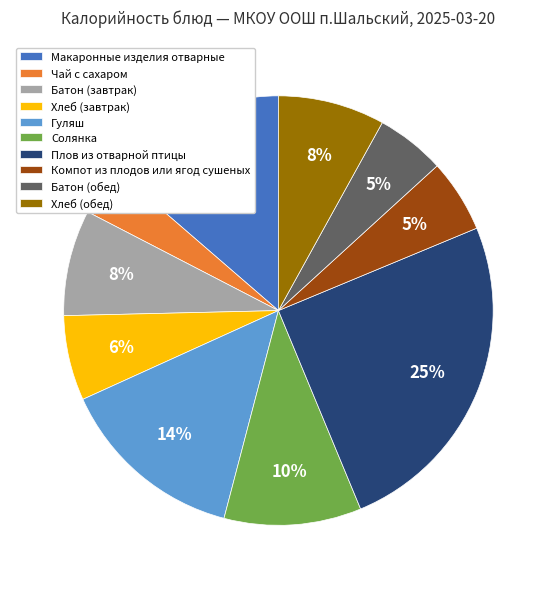

The Солянка slice represents 1% of the pie. True or false?

False